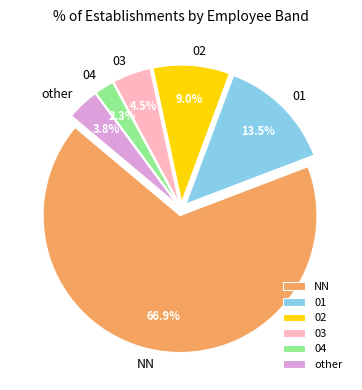

Count the number of slices in the pie.

6